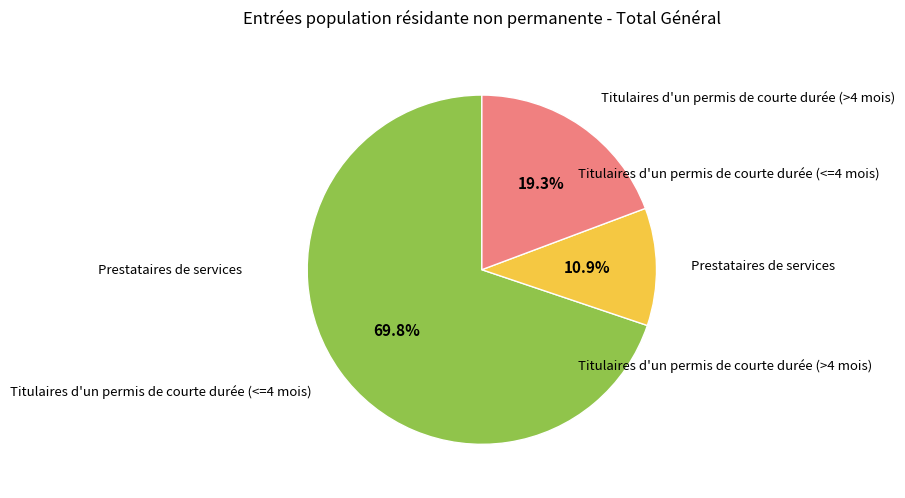

Which slice represents more than half of the pie?

Titulaires d'un permis de courte durée (<=4 mois)